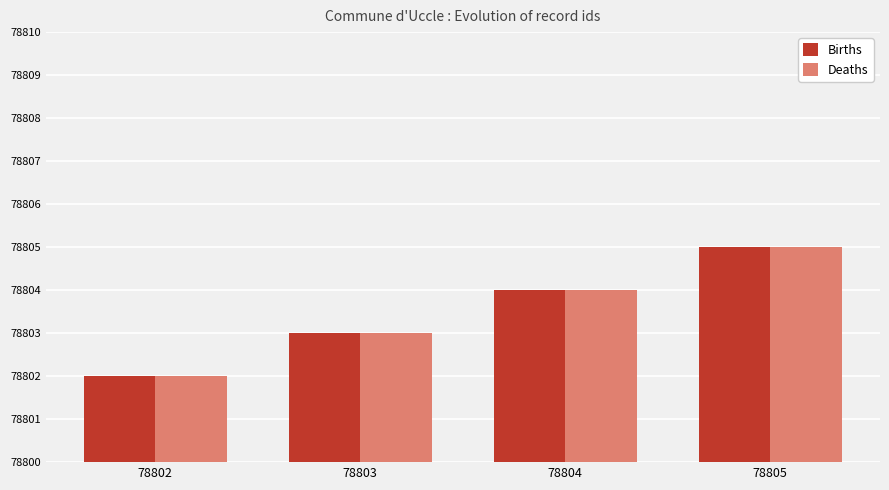

Does the chart contain any negative values?

No